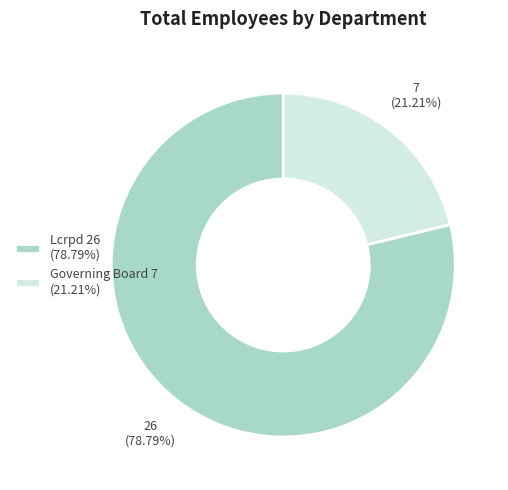

Do Governing Board and Lcrpd together represent more than half of the pie?

Yes